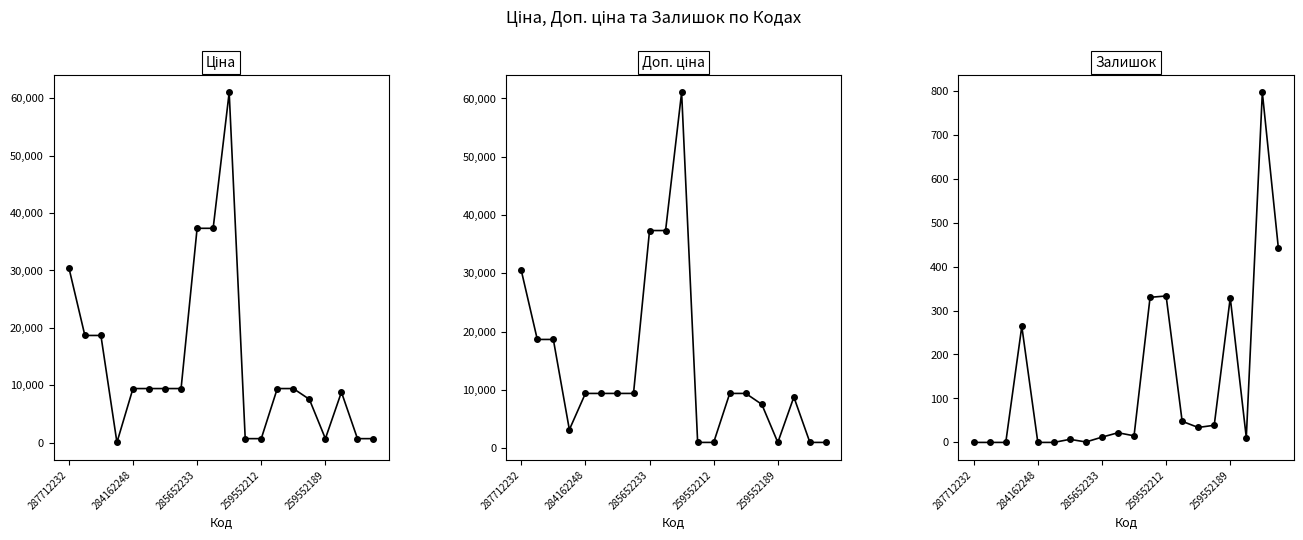

How many interior local valleys does the Ціна series have?

2